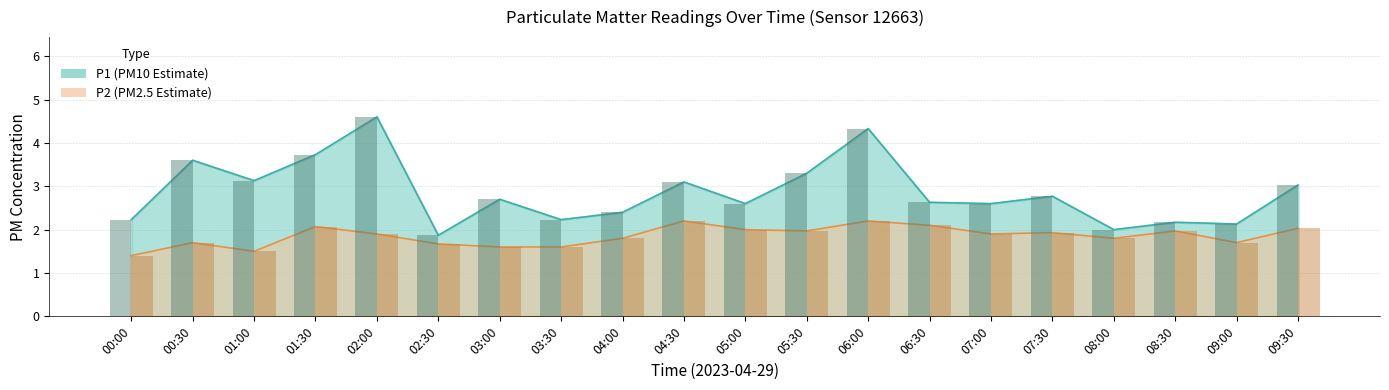

What is the value of the P1 bars bar at the 2nd from the left?

3.6